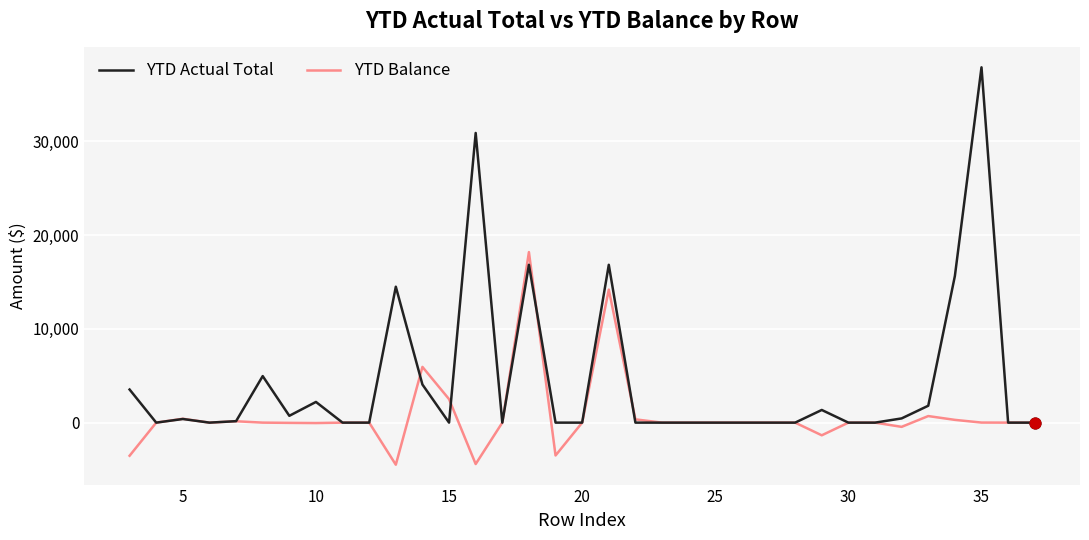

Which series has the largest range (max minus min)?

YTD Actual Total